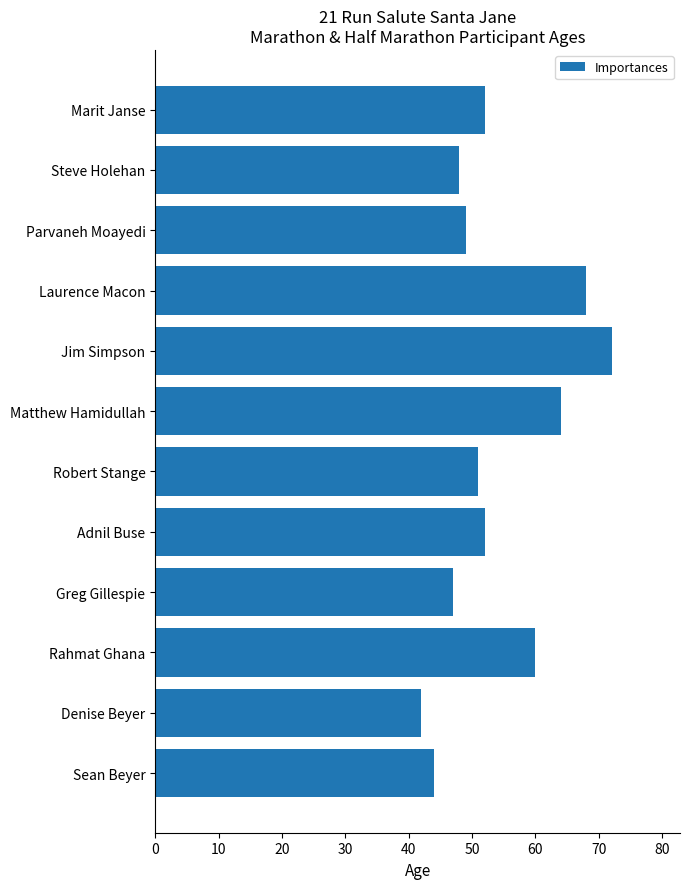

Reading top to bottom, extract all data points from this chart.

52	48	49	68	72	64	51	52	47	60	42	44